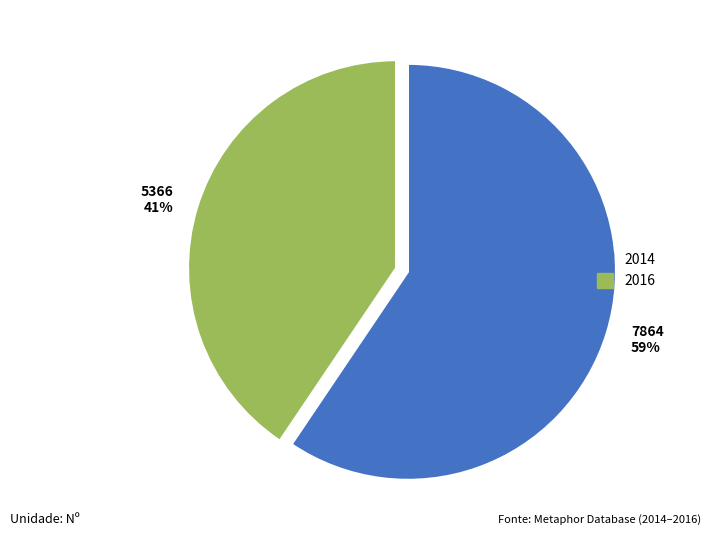

Is the sum of 5366 41% and 7864 59% greater than half?

Yes